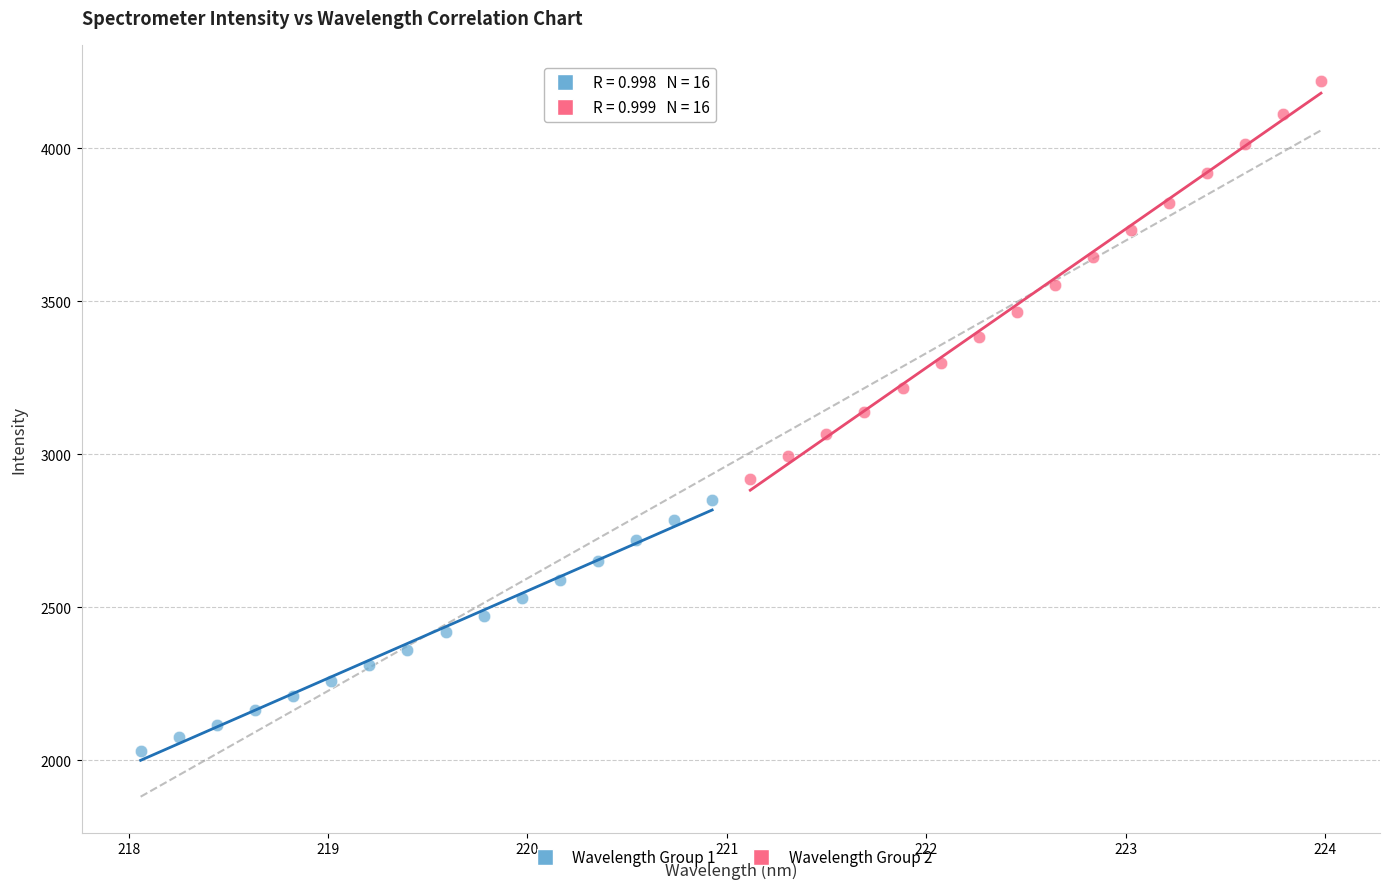

Which series has the largest Y range (max minus min)?

Wavelength Group 2